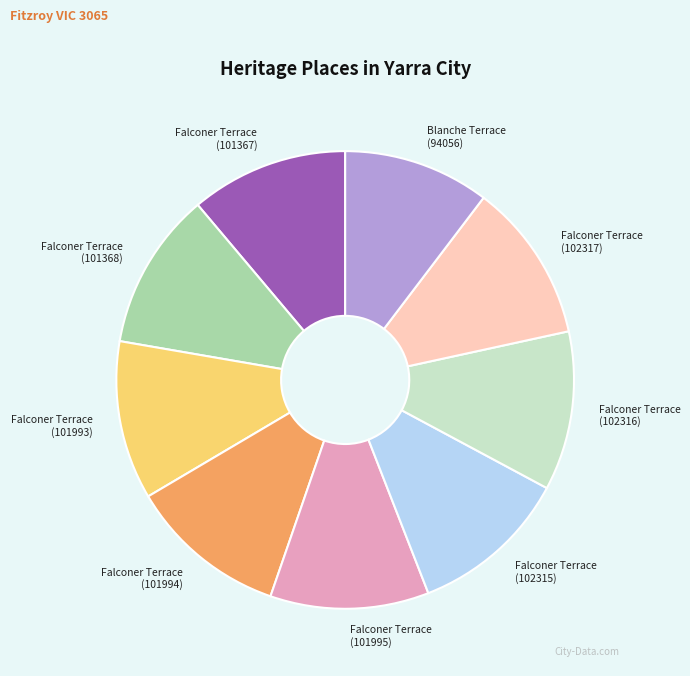

Is the sum of Falconer Terrace (101367) and Falconer Terrace (101993) greater than half?

No